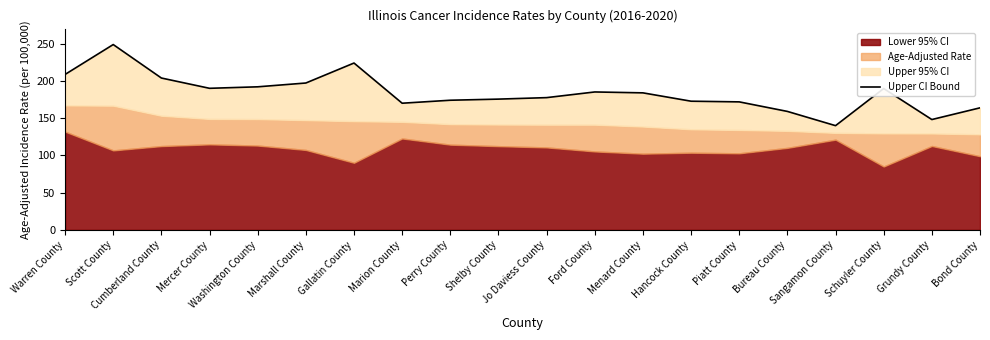

What is the label of the 5th point from the right?

Bureau County